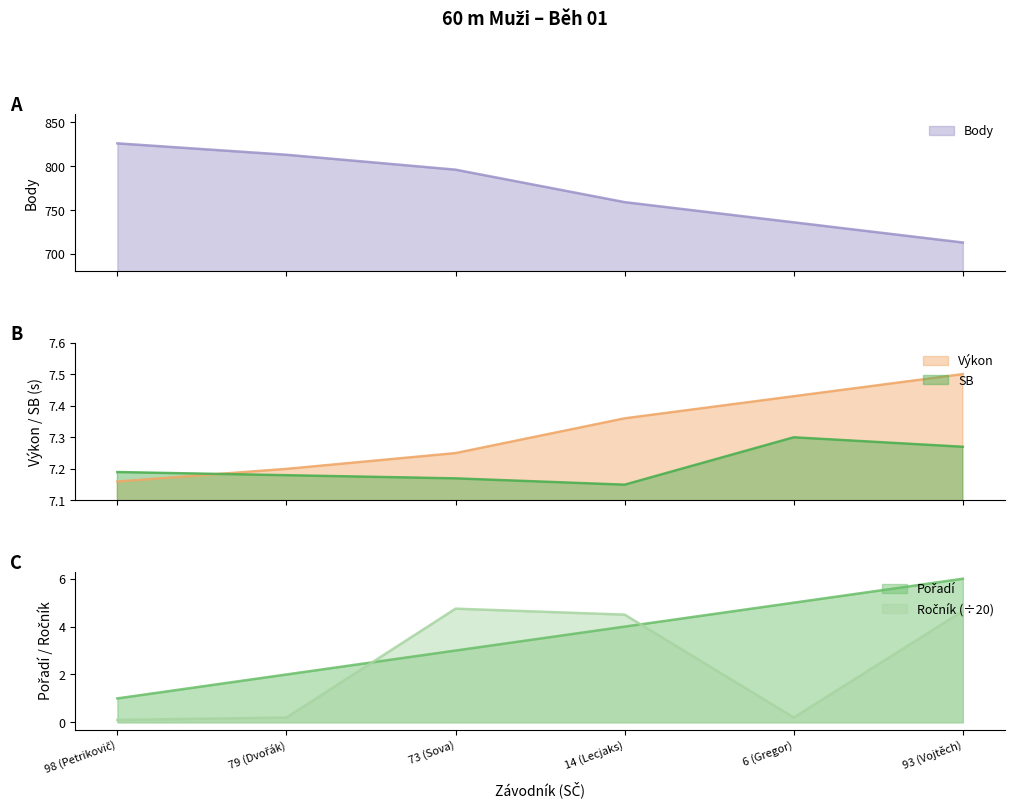

Which label corresponds to the smallest value in the chart?

98 (Petrikovič)